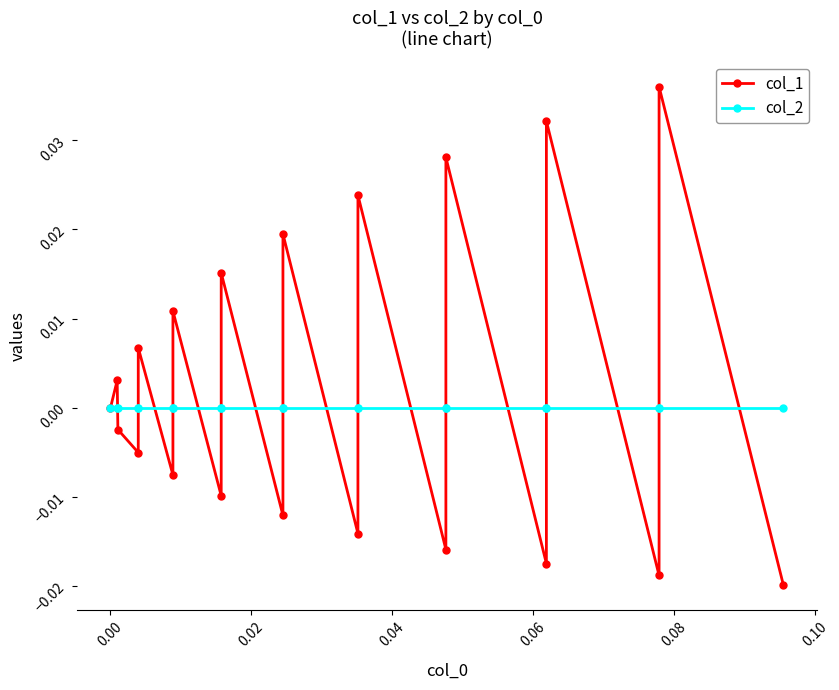

Reading right to left, list all the values displayed in this chart.

col_1: -0.0	0.0	-0.0	0.0	-0.0	0.0	-0.0	0.0	-0.0	0.0	-0.0	0.0	-0.0	0.0	-0.0	0.0	-0.0	-0.0	0.0	0.0
col_2: 0.0	0.0	0.0	0.0	0.0	0.0	0.0	0.0	0.0	0.0	0.0	0.0	0.0	0.0	0.0	0.0	0.0	0.0	0.0	0.0